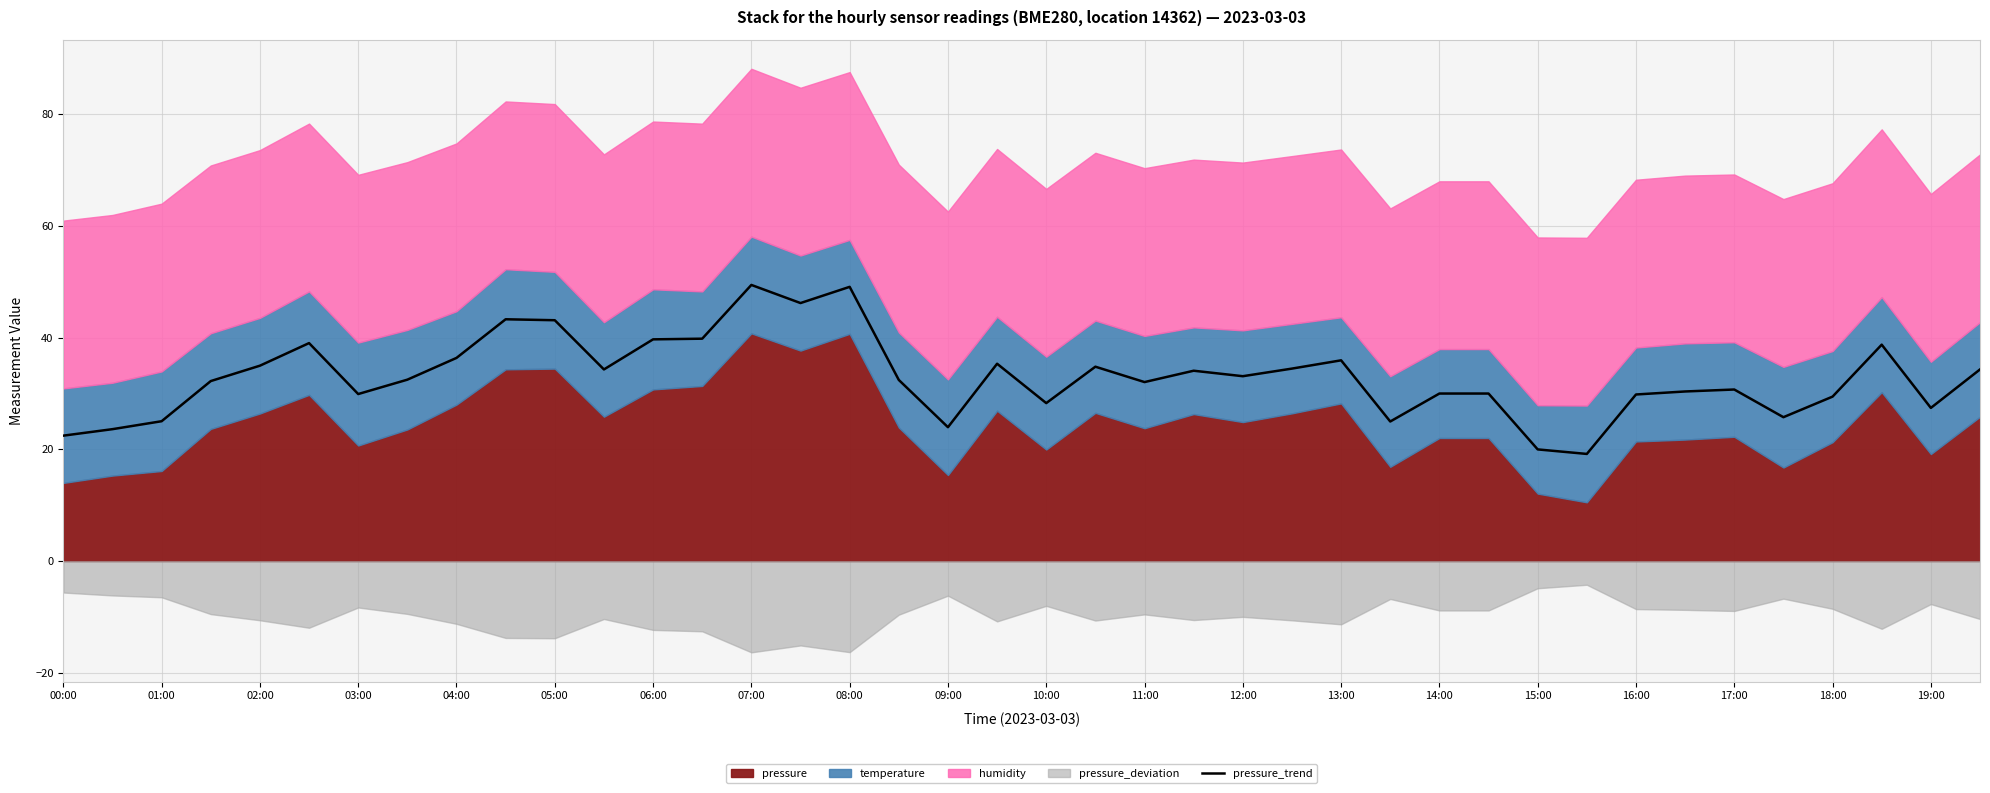

How many data points are less than 32?

17